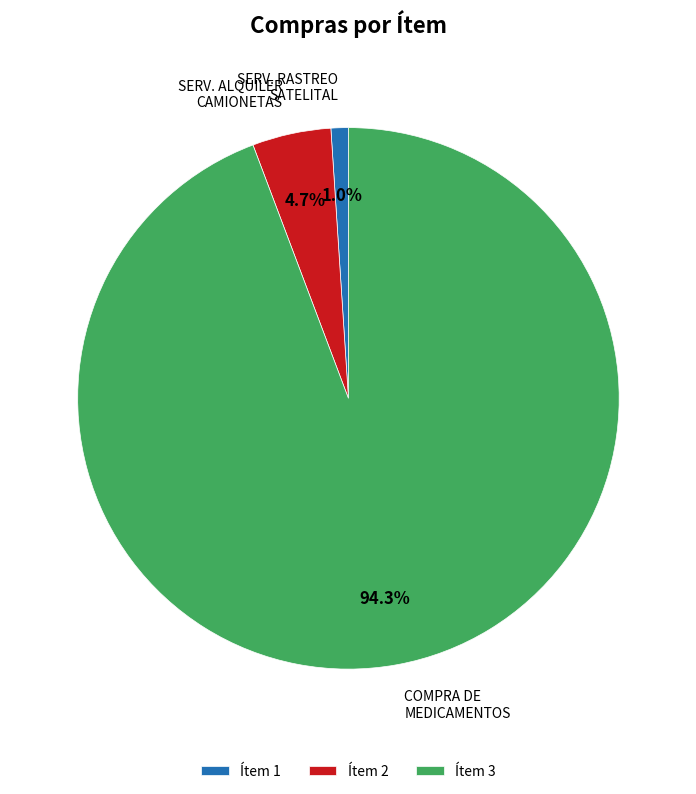

Rank the categories by value from highest to lowest.

Ítem 3, Ítem 2, Ítem 1